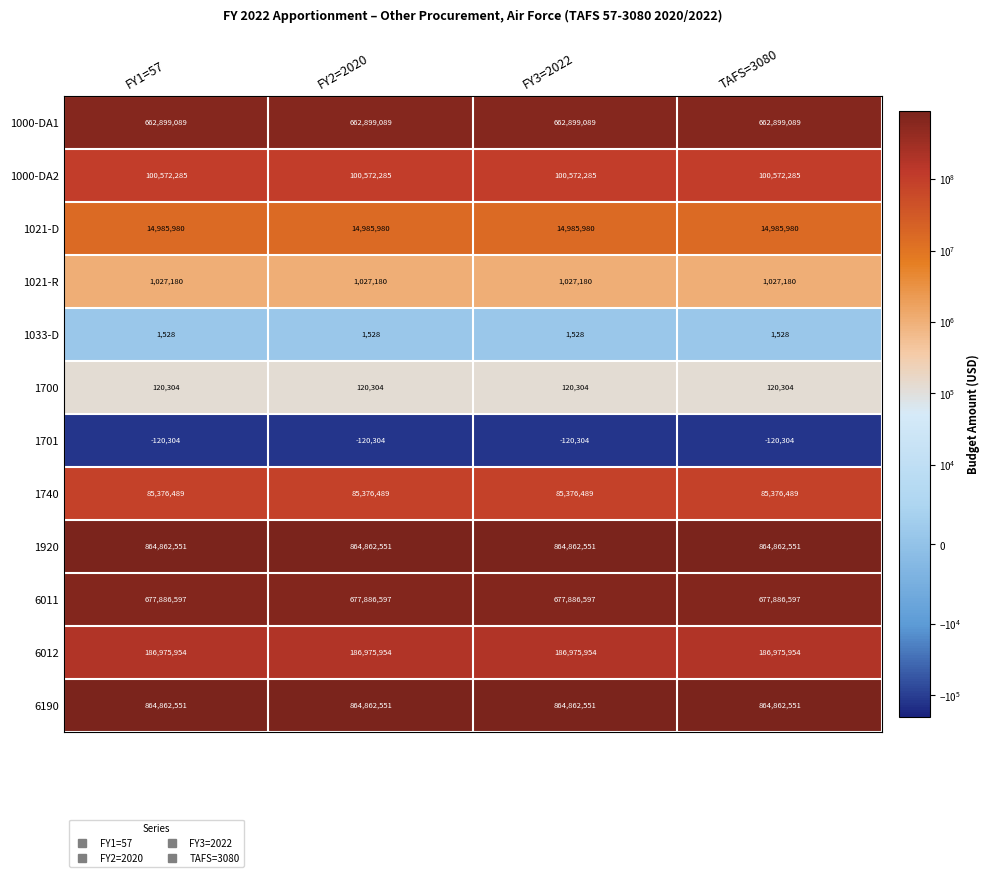

The 1000-DA2 series shows 100572285 at FY1=57. True or false?

True